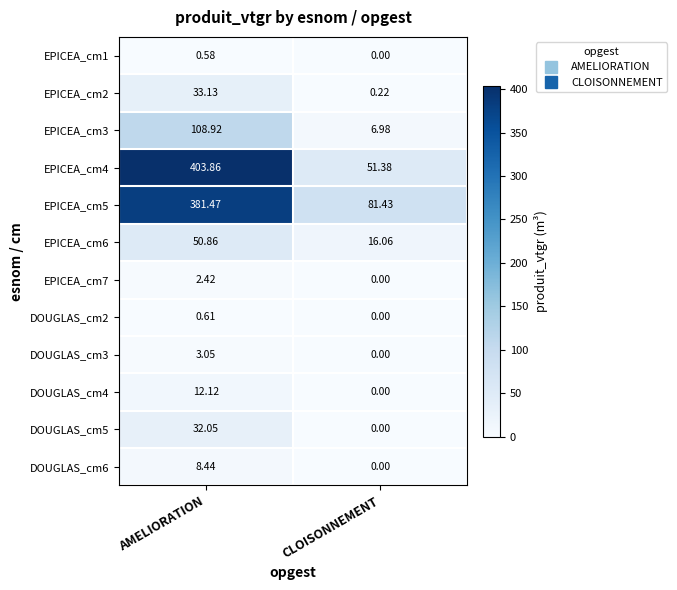

Is the value of DOUGLAS_cm4 at CLOISONNEMENT greater than the value of EPICEA_cm6 at CLOISONNEMENT?

No